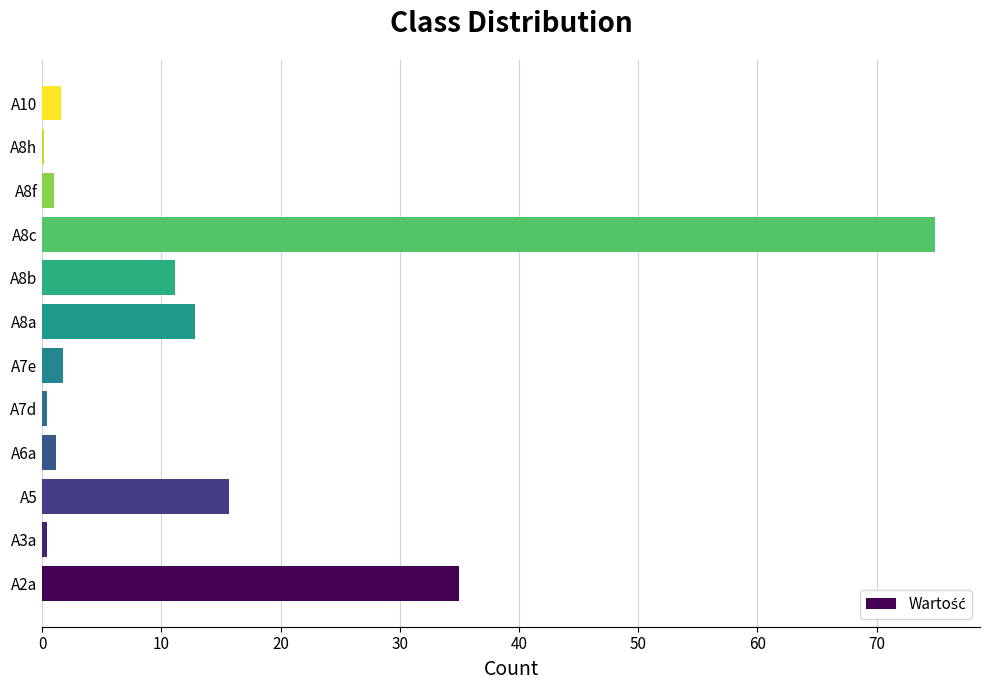

True or false: the data shows 35.0 at A2a.

True